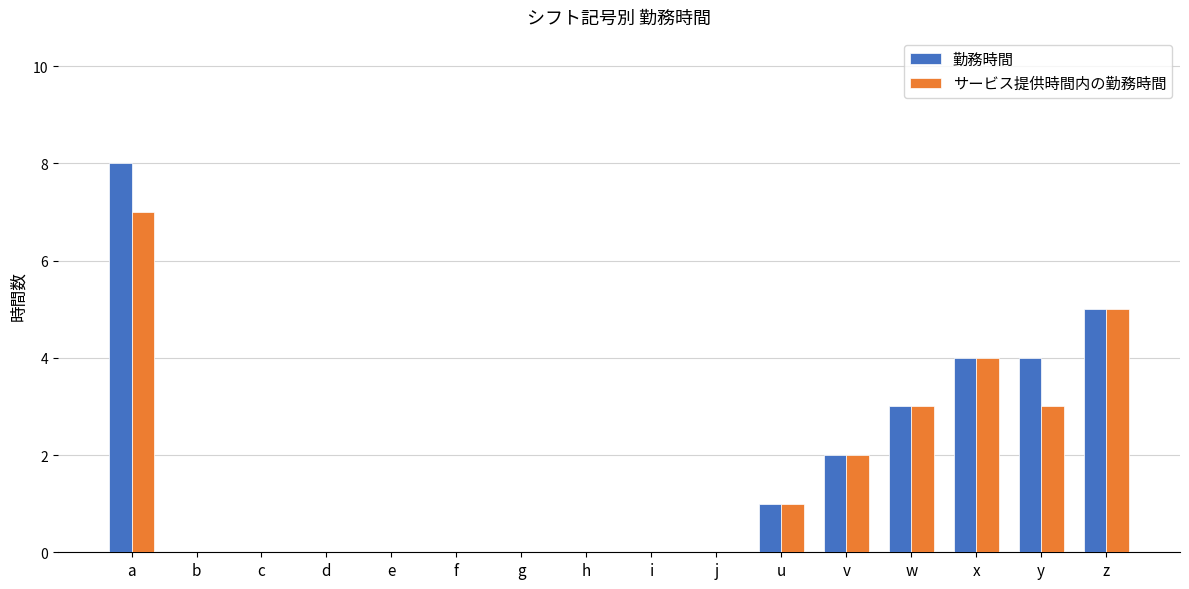

What is the sum of all 勤務時間 values?

27